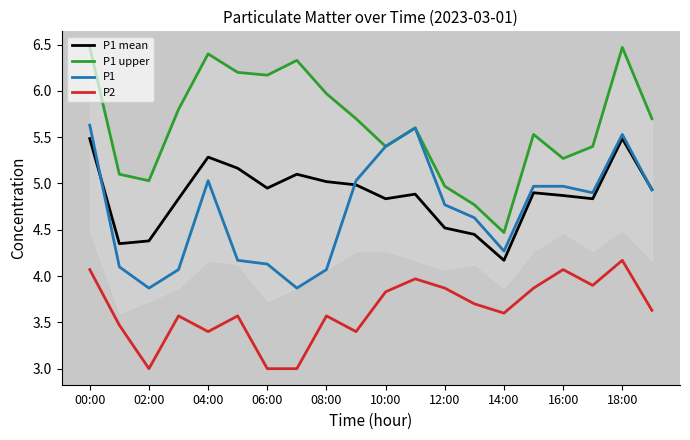

What position from the left is 00:00?

1